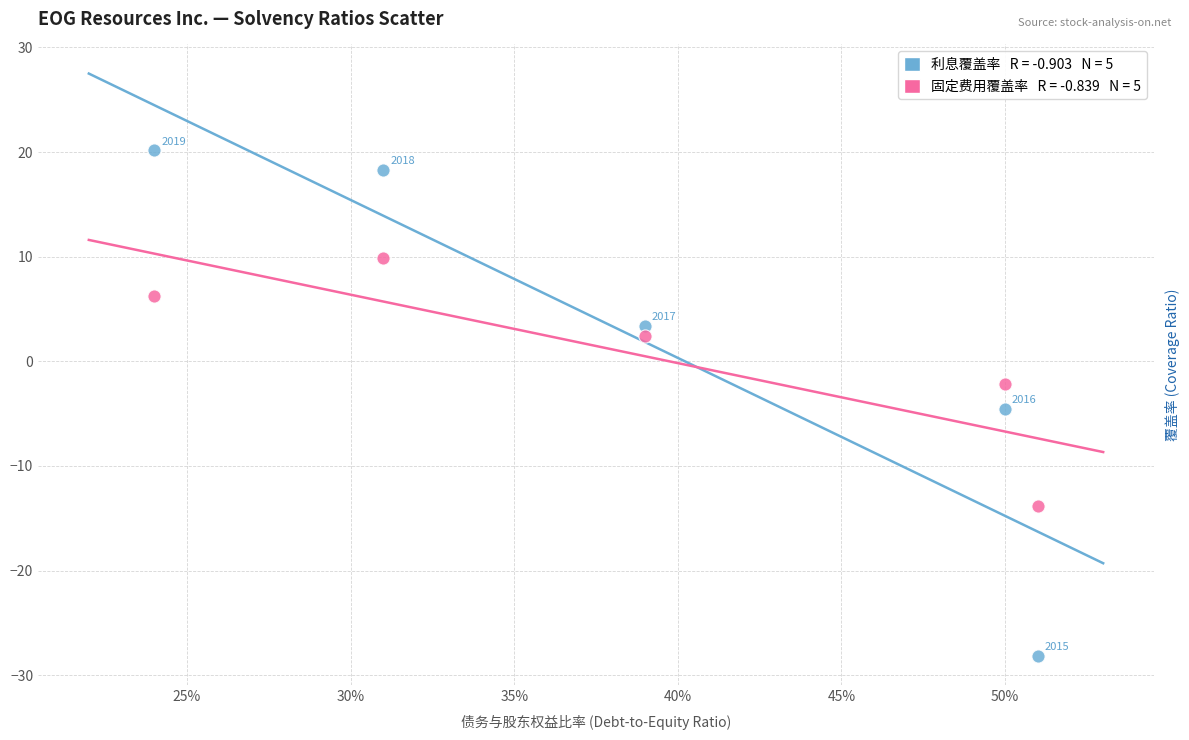

Across all series, what Y value is closest to -4?

-4.5